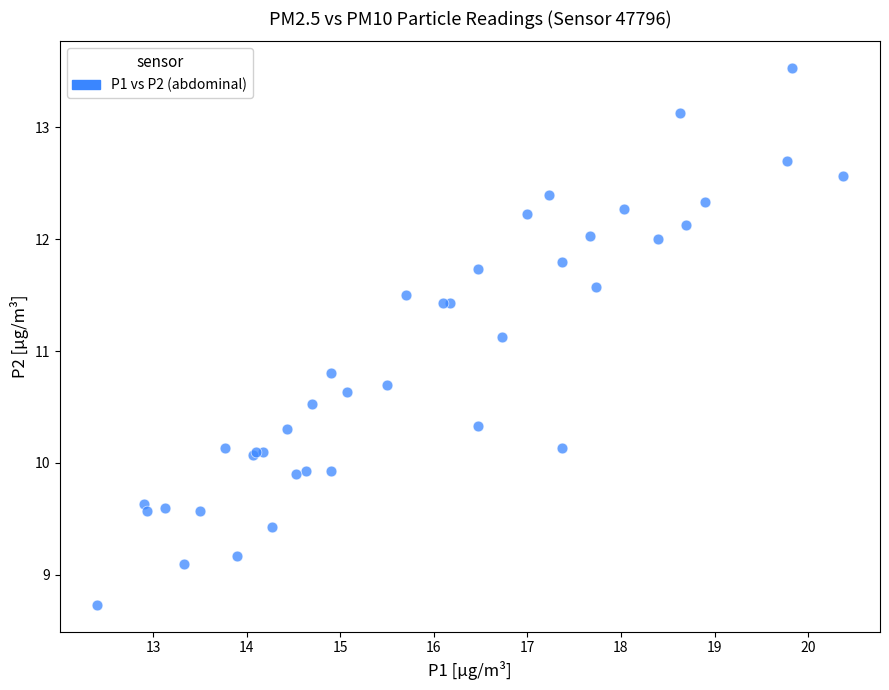

What Y value in the scatter plot is closest to 11?

11.1